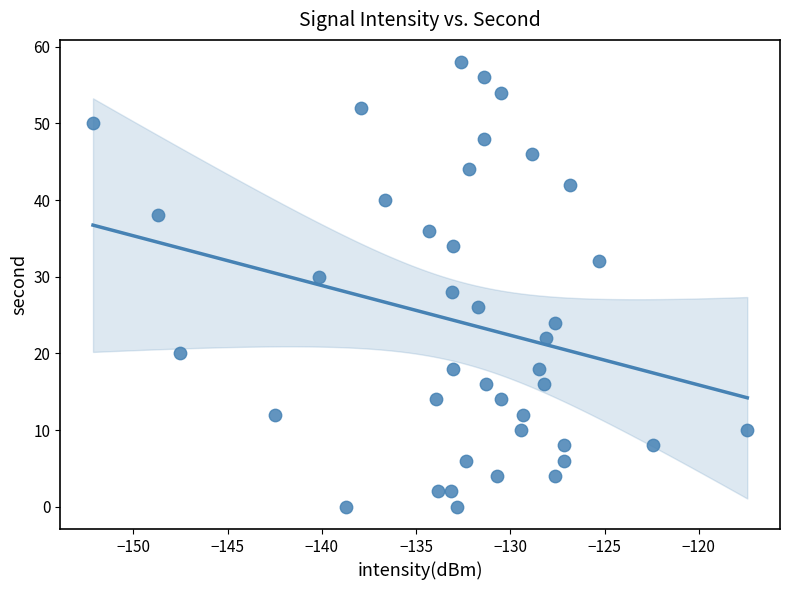

What is the range of Y values (max minus min)?

58